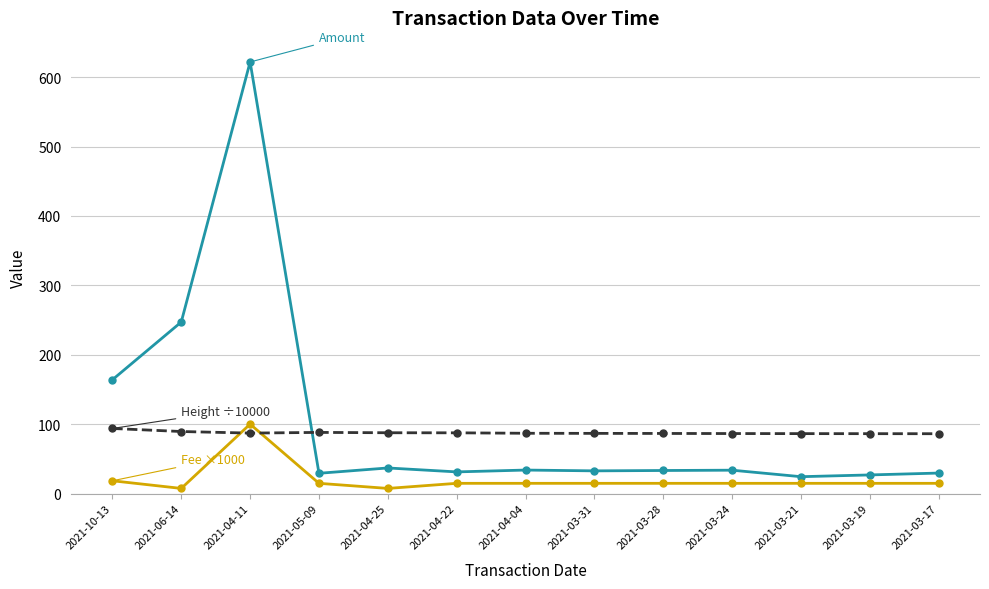

What is the label of the 7th point from the left?

2021-04-04